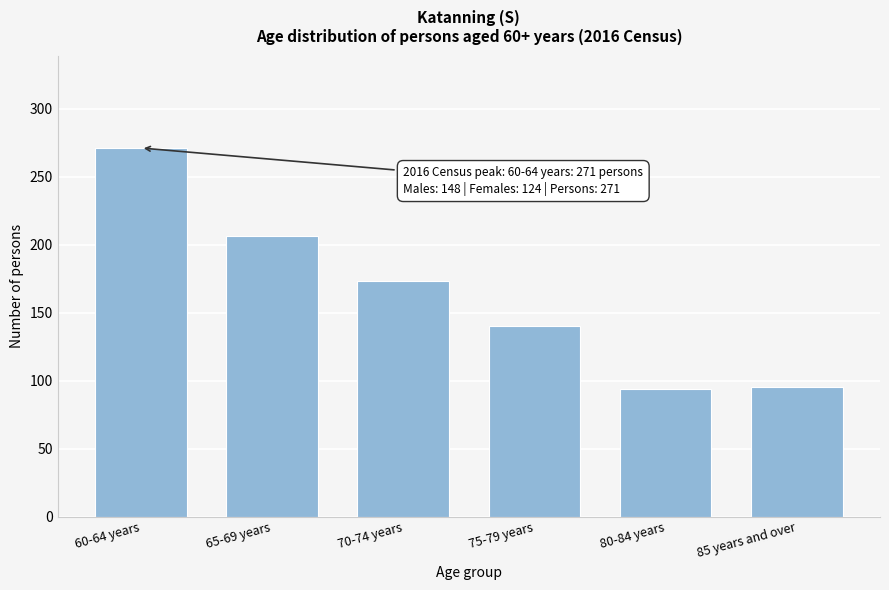

Where is the data nearest to the value 182?

70-74 years